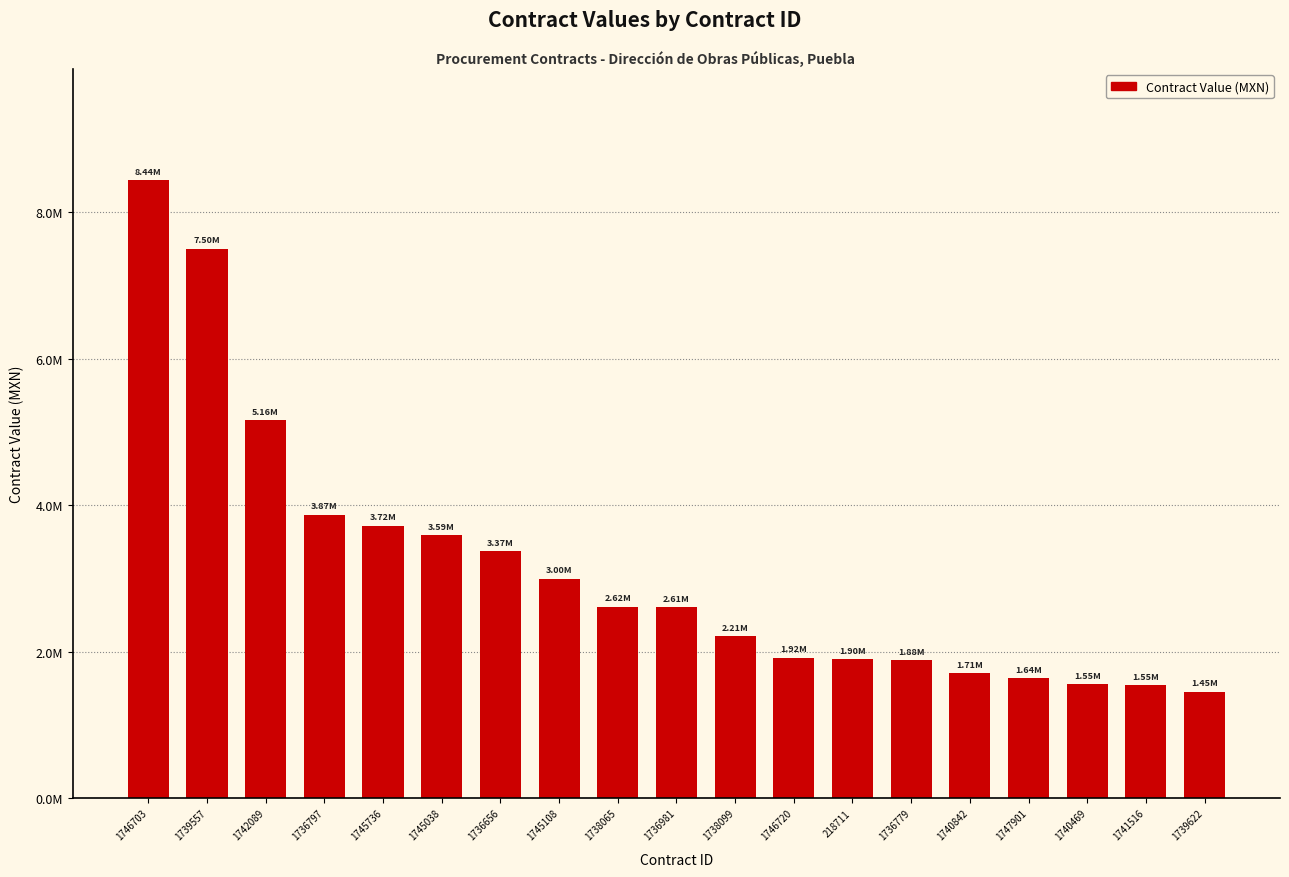

What is the change in value from 1742089 to 1736797?

-1292230.6